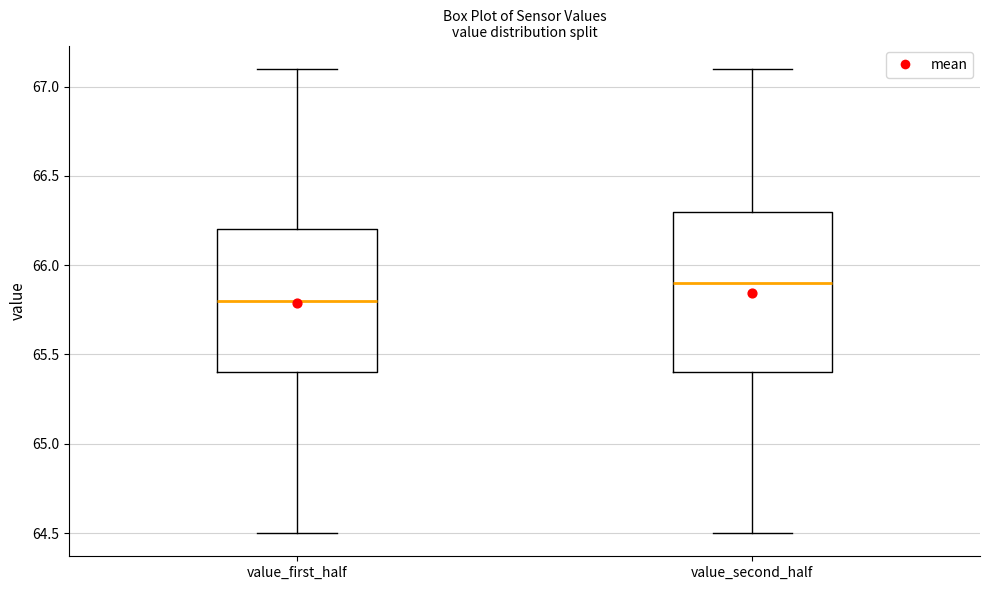

Reading left to right, transcribe this box plot: for each box, give where its median line is, the range the box spans, and where its two whiskers end, as read against the y-axis. The values are not printed on the chart, so give them approximately, as read against the axis.

value_first_half: median 65.8, box 65.4 to 66.2, whiskers 64.5 to 67.1
value_second_half: median 65.9, box 65.4 to 66.3, whiskers 64.5 to 67.1